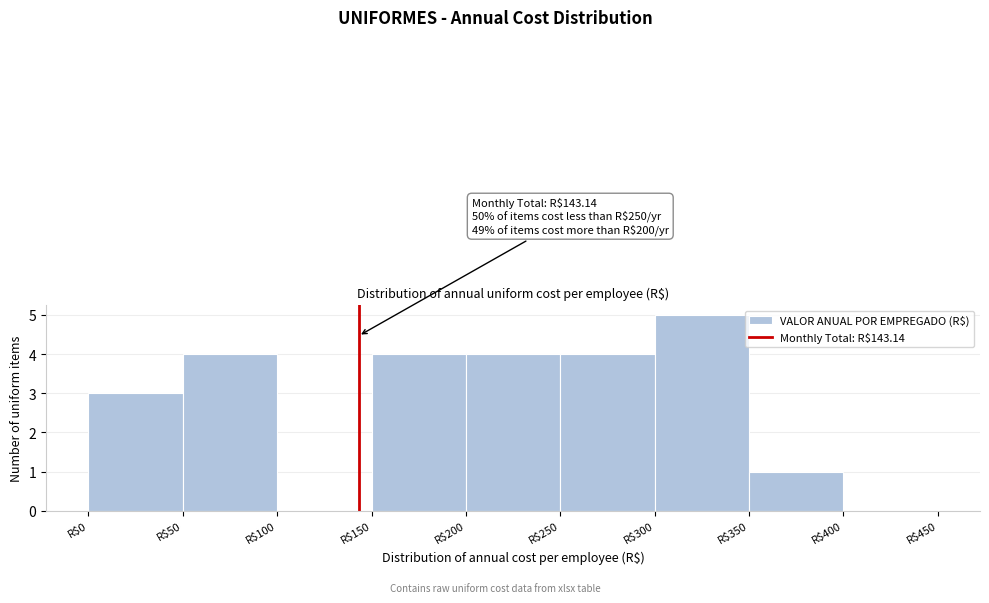

Which range on the x-axis has the tallest bar?

300 to 350